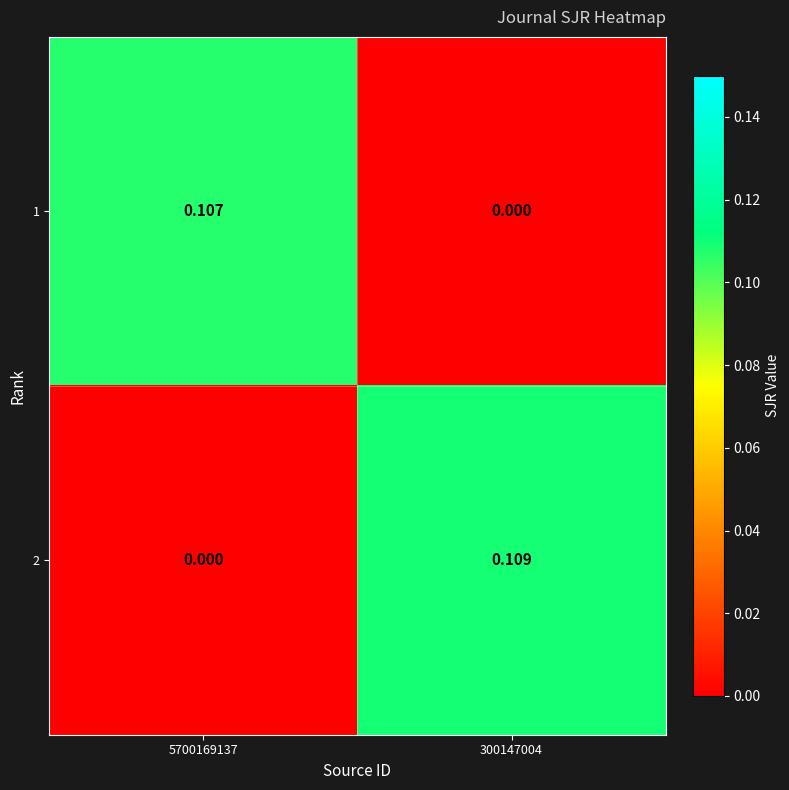

At how many categories does at least one series exceed 0?

2